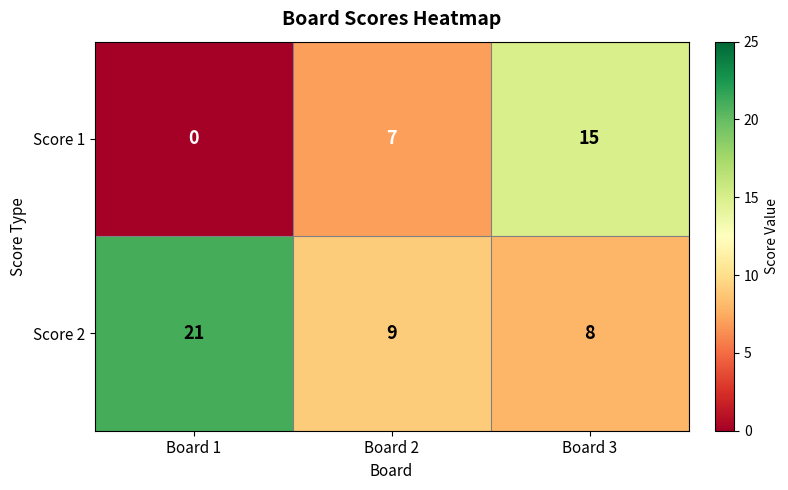

The value of Score 2 at Board 3 is 8. True or false?

True